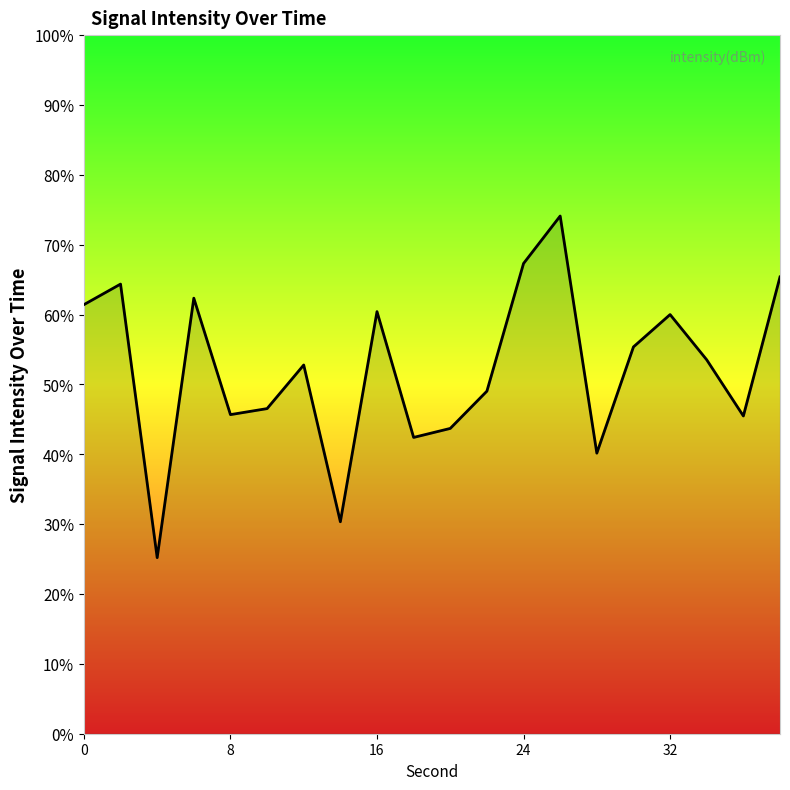

What is the greatest value displayed?

74.1